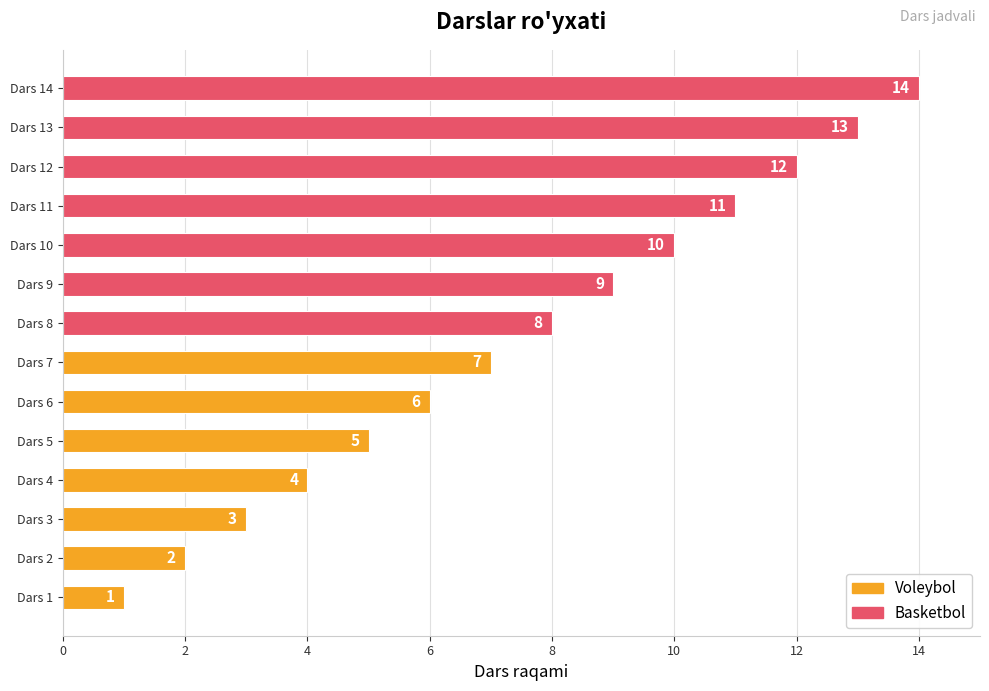

Between Dars 4 and Dars 13, which is larger?

Dars 13